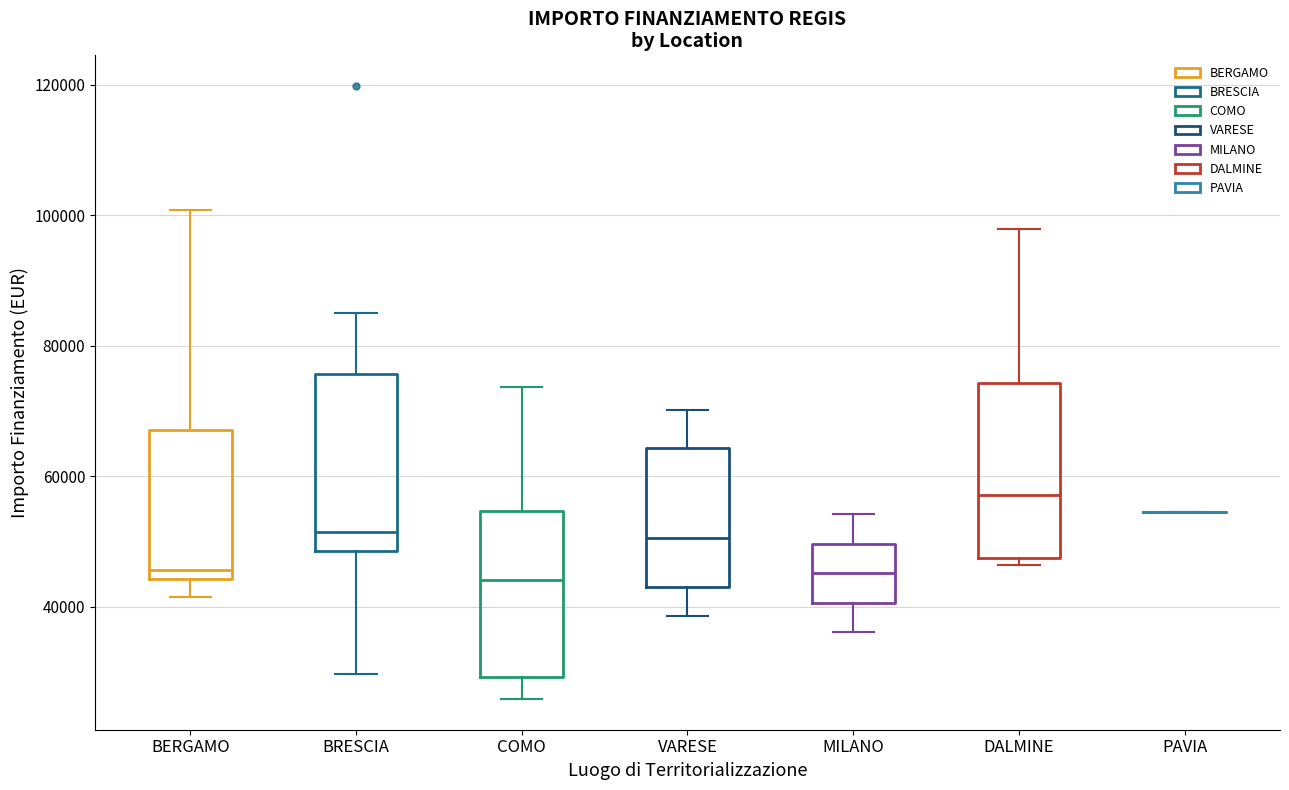

Where does the lower whisker of the box for VARESE end on the y-axis? The values are not printed on the chart, so give them approximately, as read against the axis.

38000